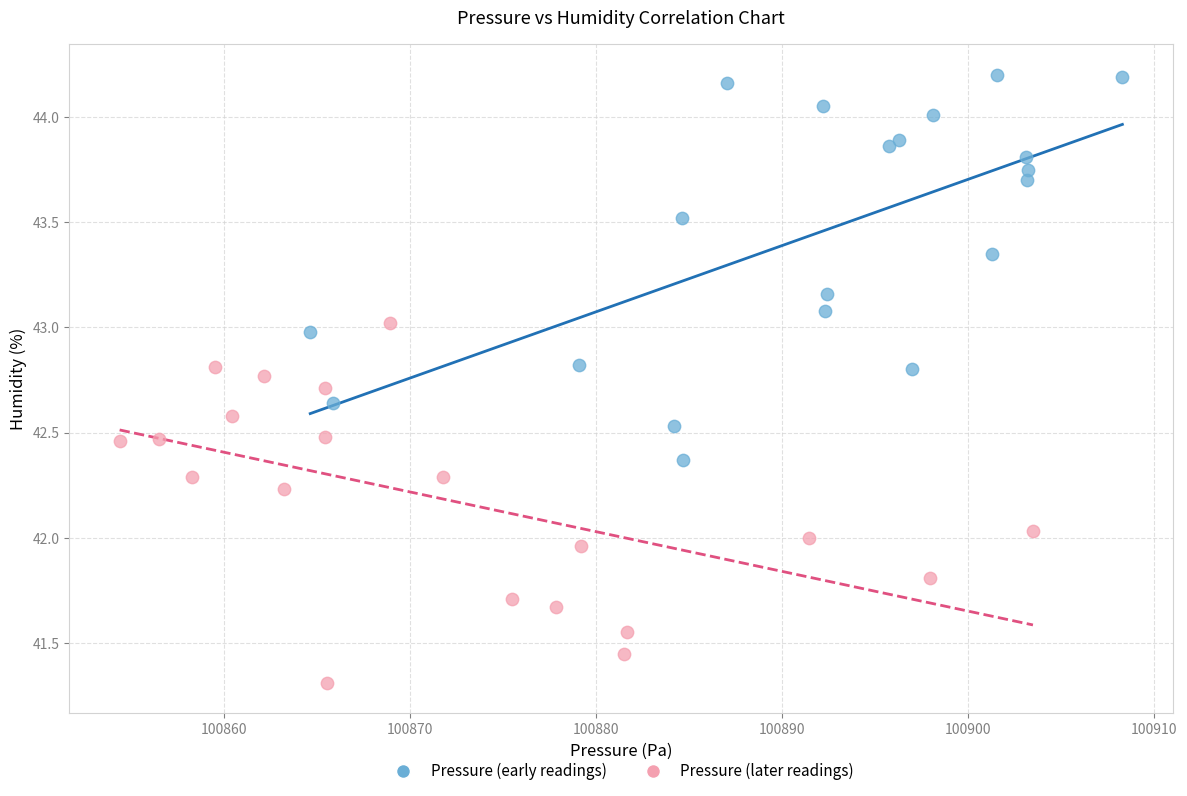

Which series reaches the minimum Y coordinate?

Pressure (later readings)